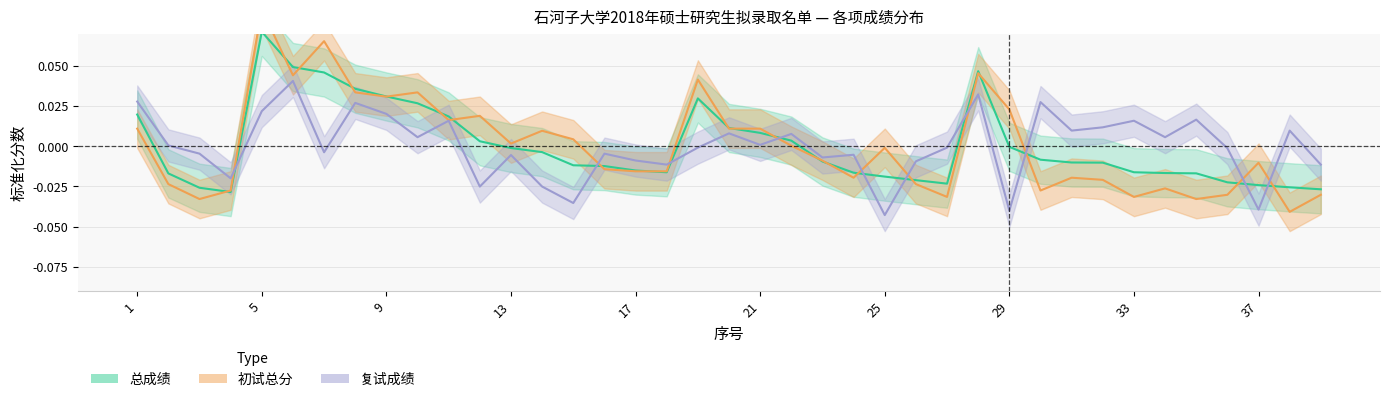

Count the number of categories in the chart.

39